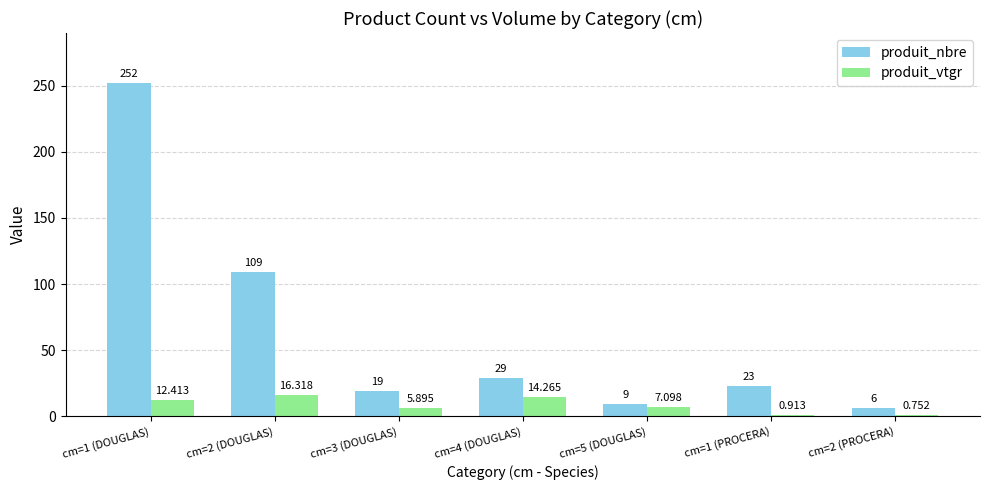

Between cm=5 (DOUGLAS) and cm=2 (PROCERA), which series saw the biggest shift?

produit_vtgr